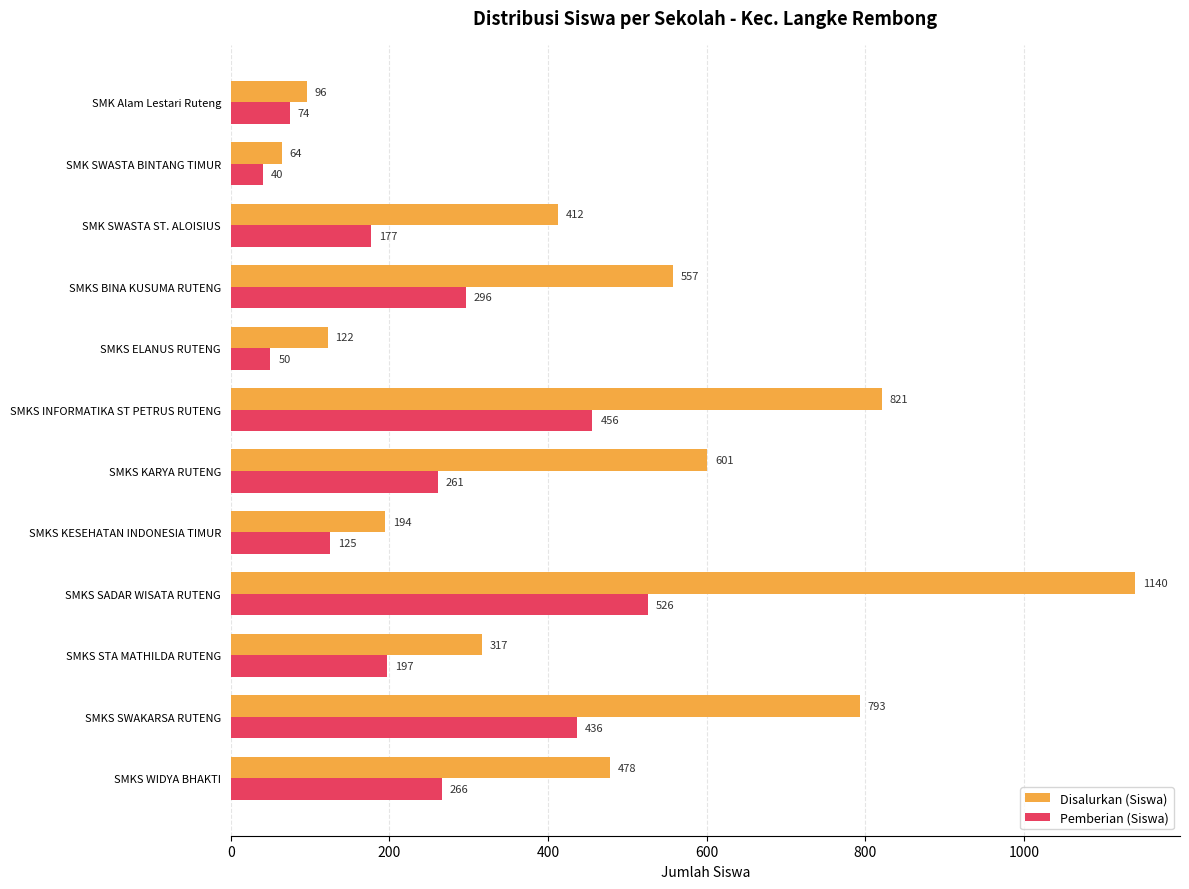

Which category has the highest value across all series?

SMKS SADAR WISATA RUTENG